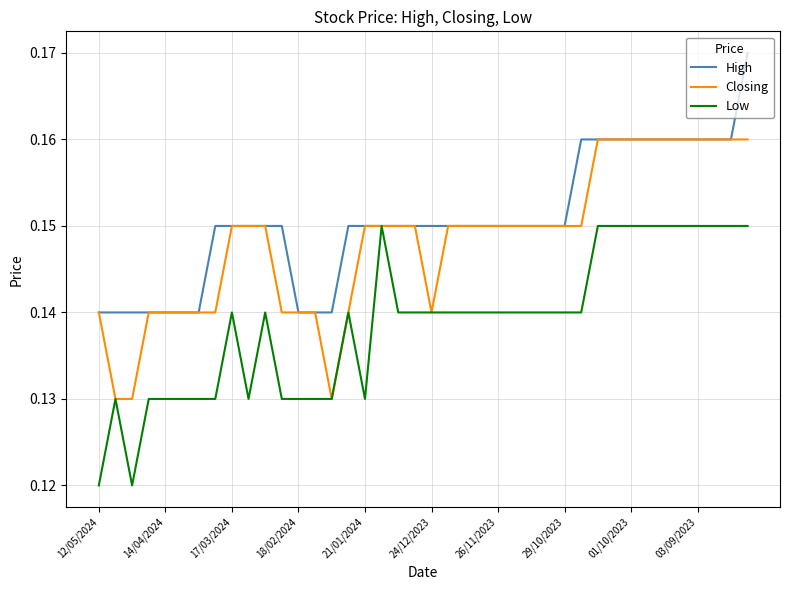

Rank the series by their average value, from highest to lowest.

High, Closing, Low